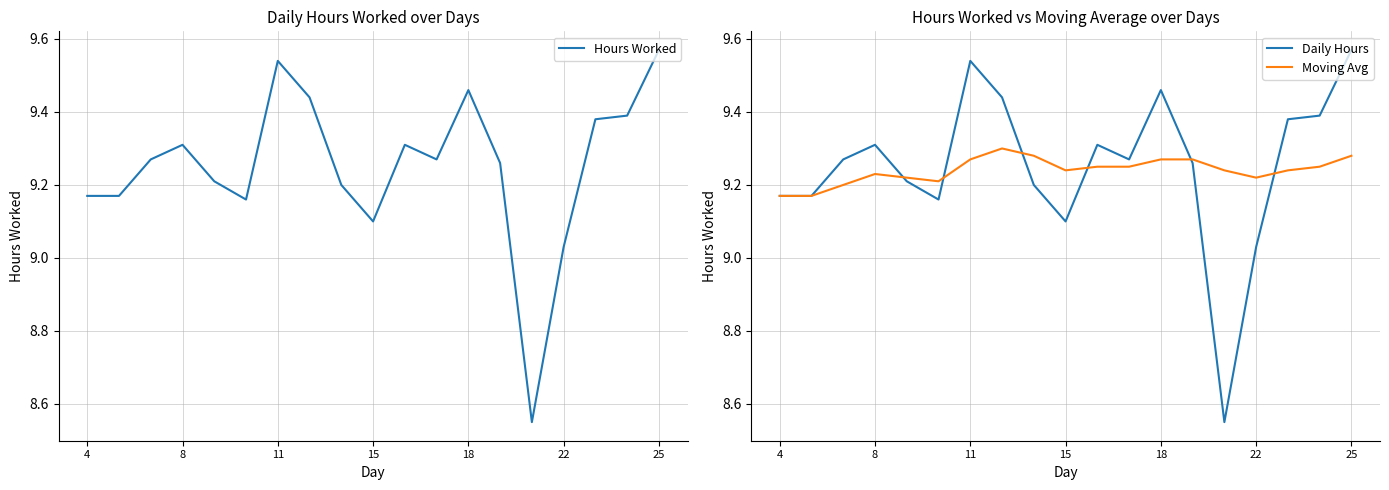

Where is Moving Avg nearest to the value 9?

4